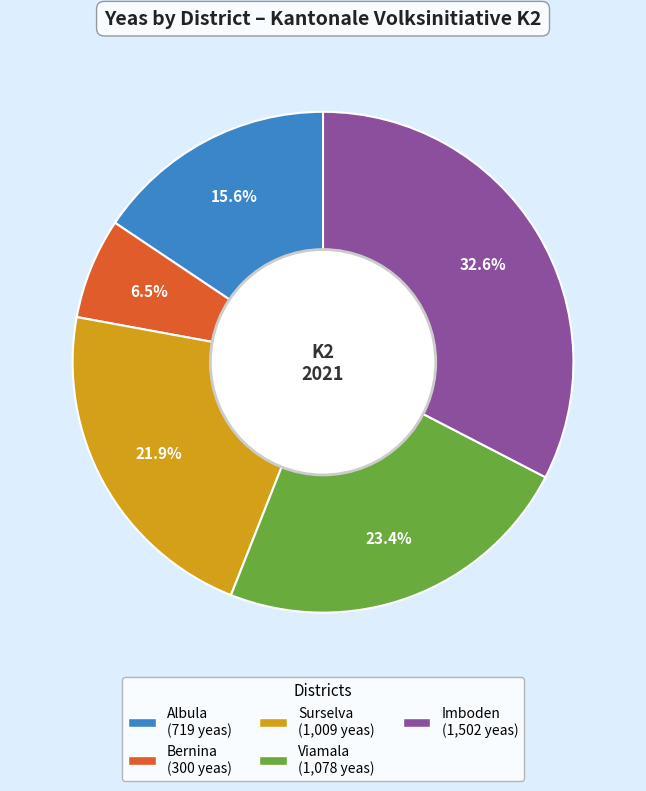

Is there a majority slice in this chart?

No